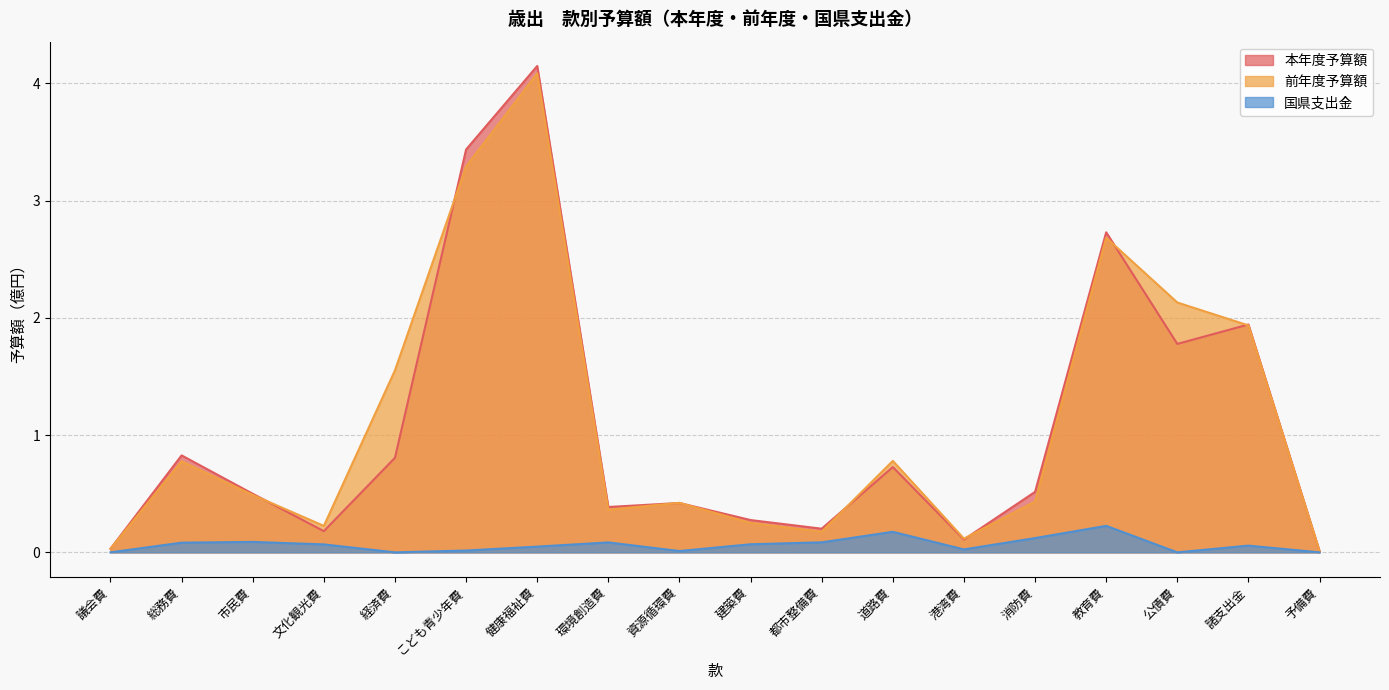

How many lines are shown in the chart?

3